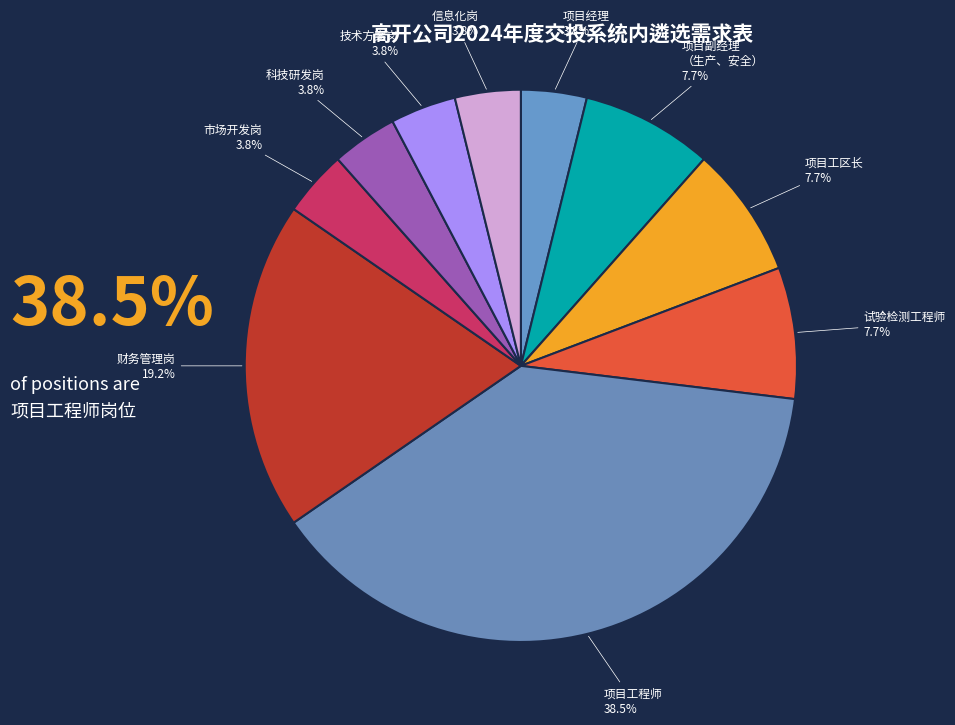

To the nearest percent, what is the average slice percentage?

10%